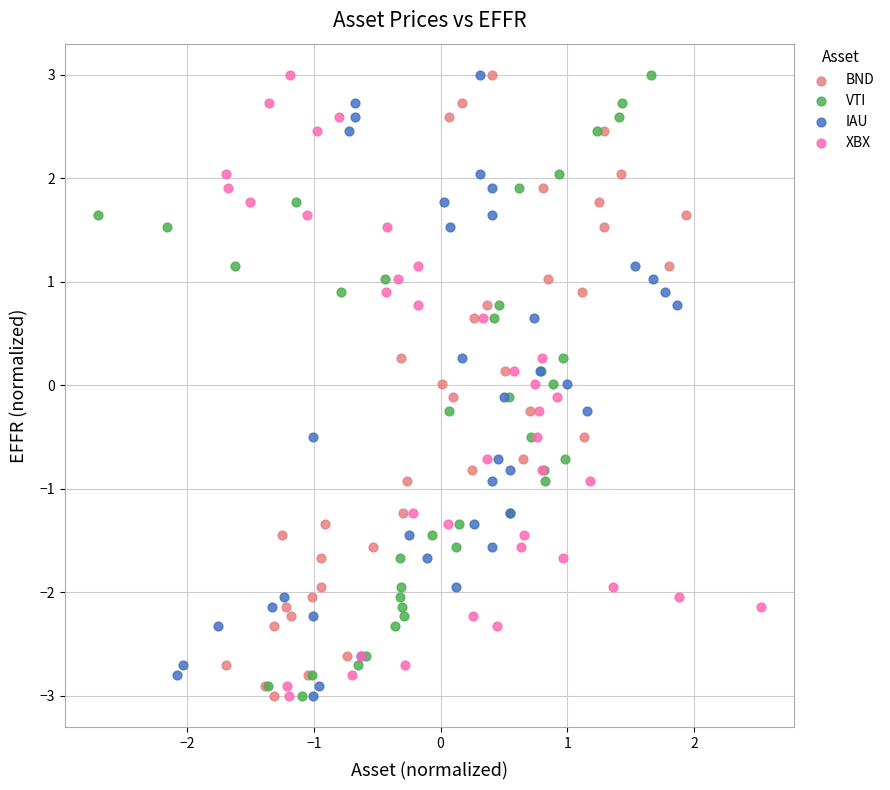

What are all the series names shown in the legend?

BND, VTI, IAU, XBX